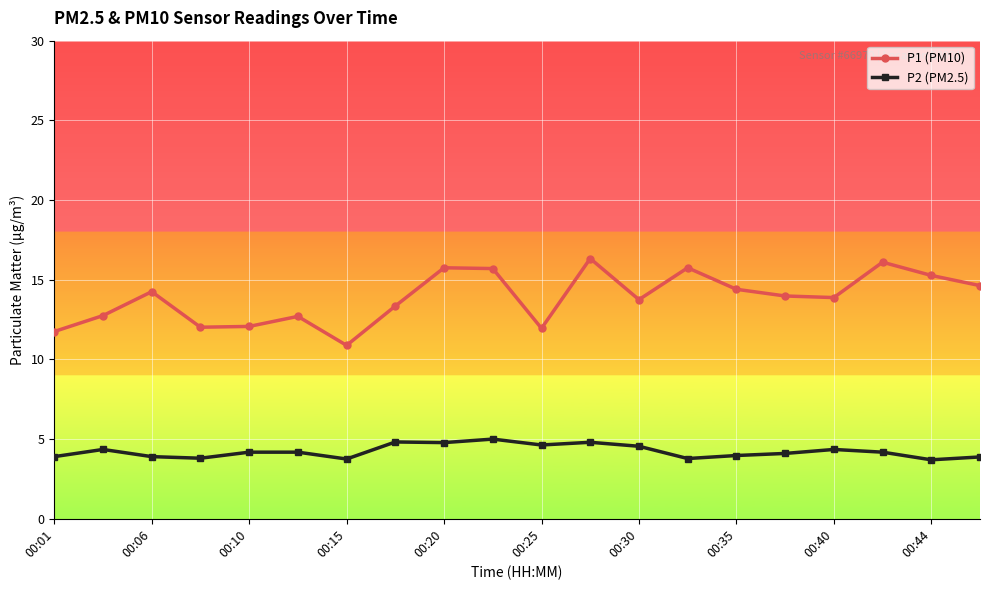

What is the value of the P1 (PM10) point at the 9th from the left?

15.8